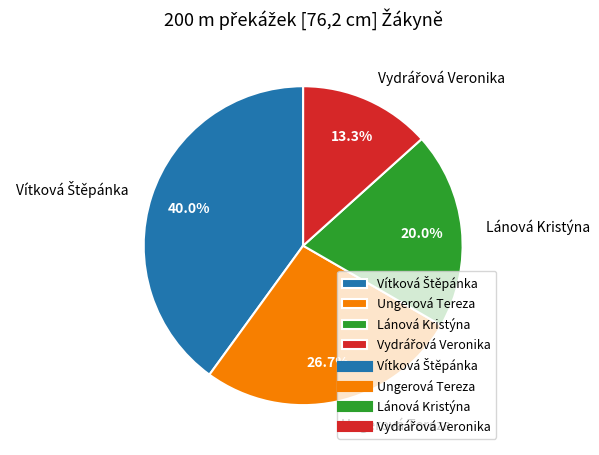

To the nearest percent, what is the average slice percentage?

25%